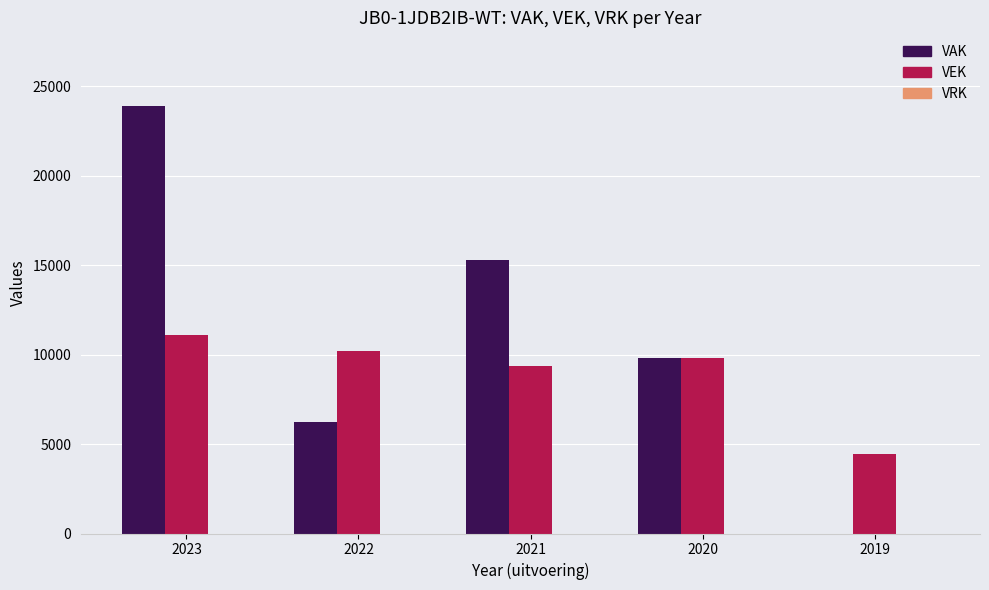

How many data points does each series have?

5